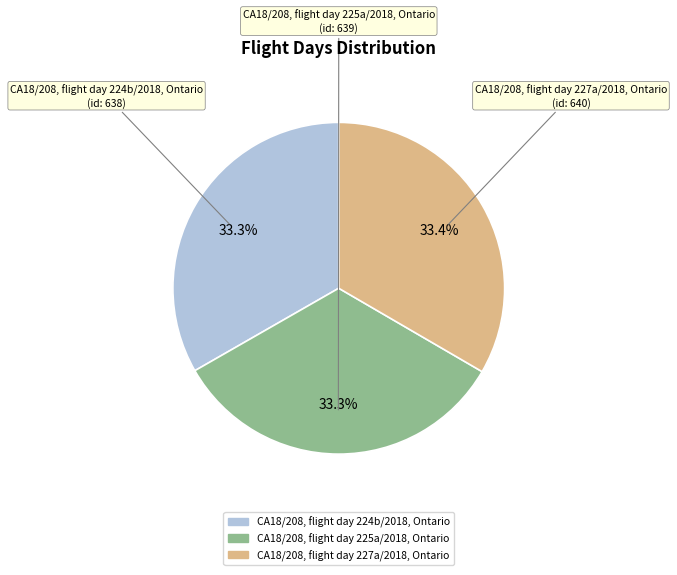

How much of the chart is everything except CA18/208, flight day 227a/2018, Ontario?

66.6%